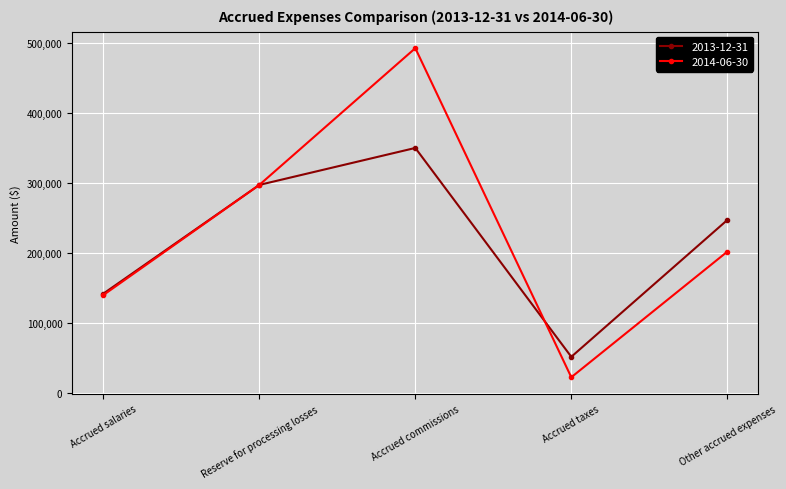

Which series has the largest total across all categories?

2014-06-30